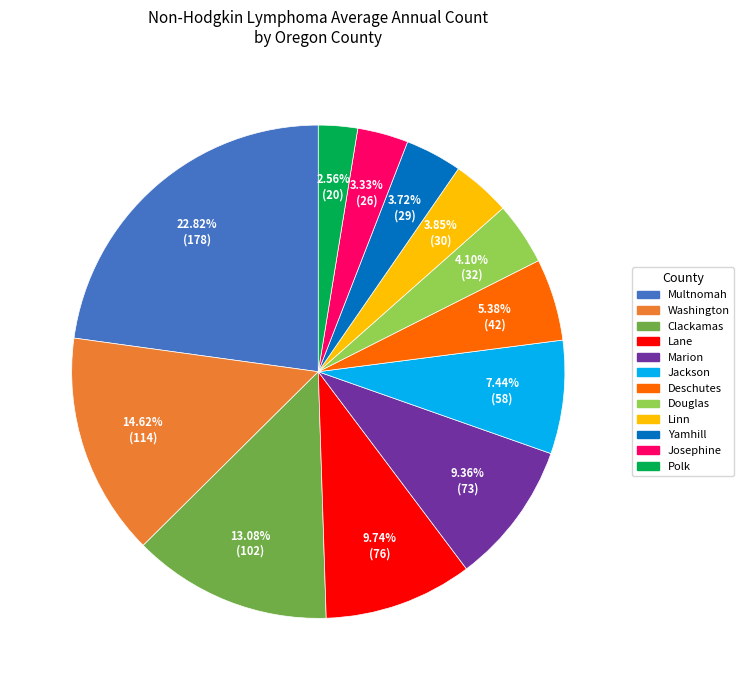

Is there a majority slice in this chart?

No